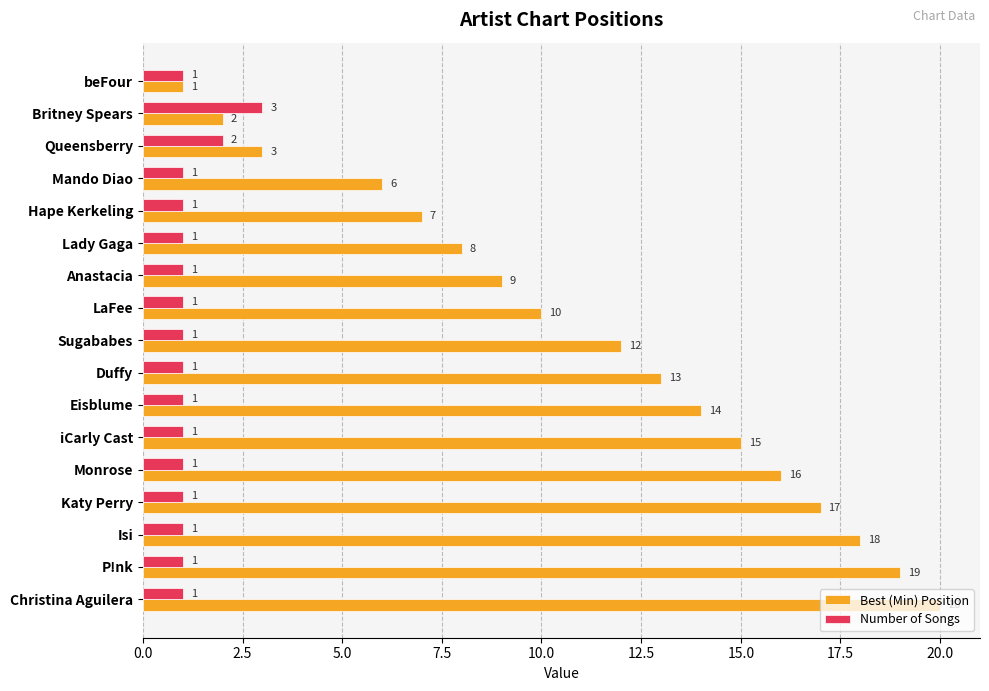

List the series in order of their peak value, lowest first.

Number of Songs, Best (Min) Position